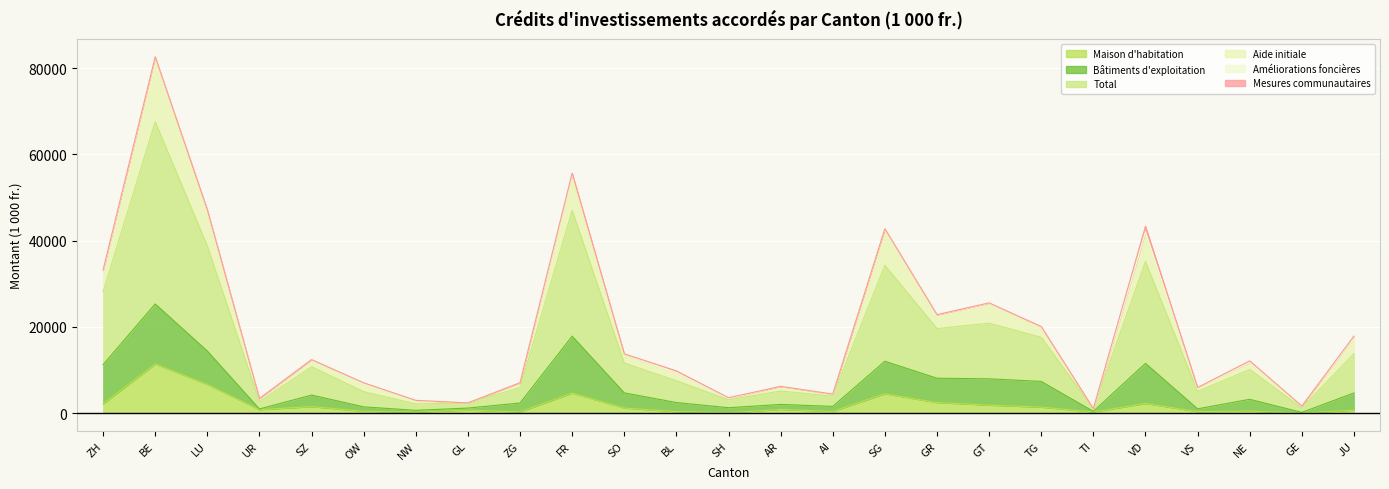

Where is the first local minimum for Maison d'habitation?

UR